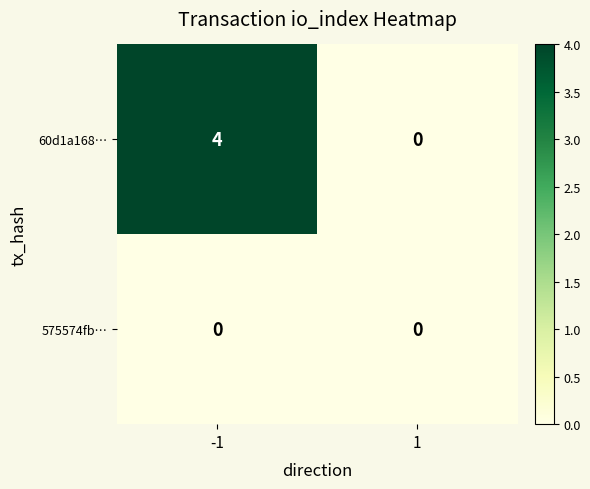

Reading right to left, transcribe all the data shown in this chart.

60d1a168…: 0	4
575574fb…: 0	0